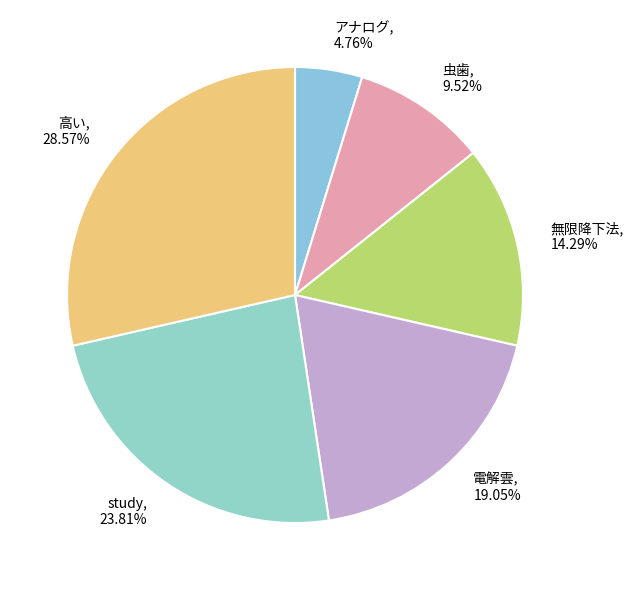

Count the number of slices in the pie.

6